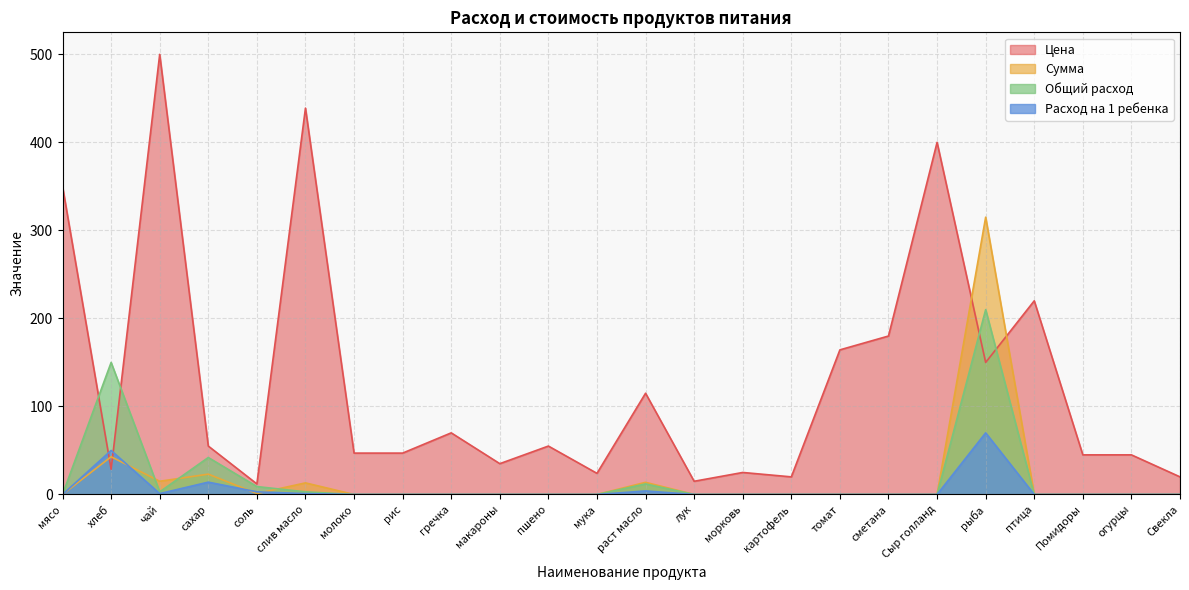

Is the value of Расход на 1 ребенка at Сыр голланд greater than the value of Общий расход at молоко?

No